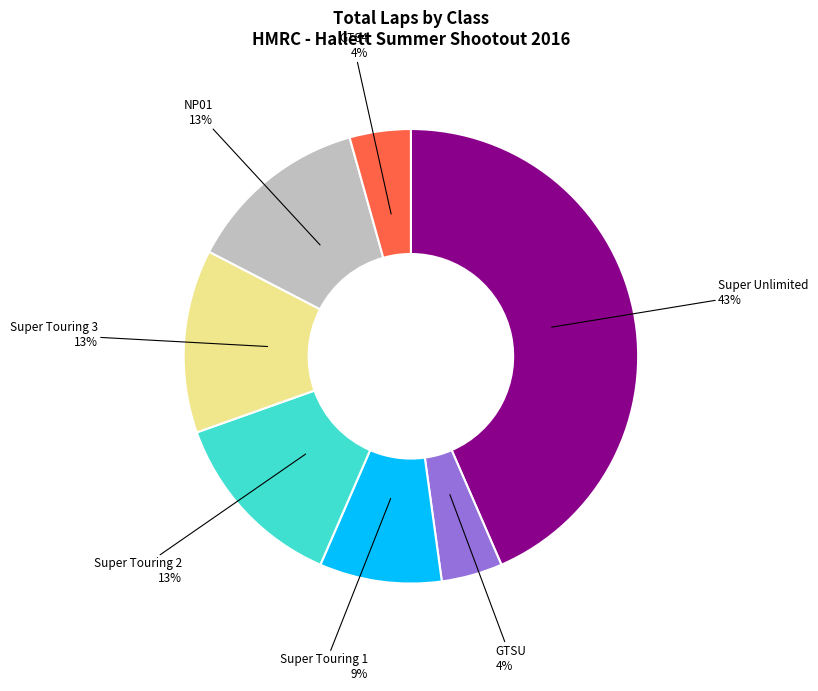

To the nearest percent, what is the difference between the largest and smallest slice percentages?

39%